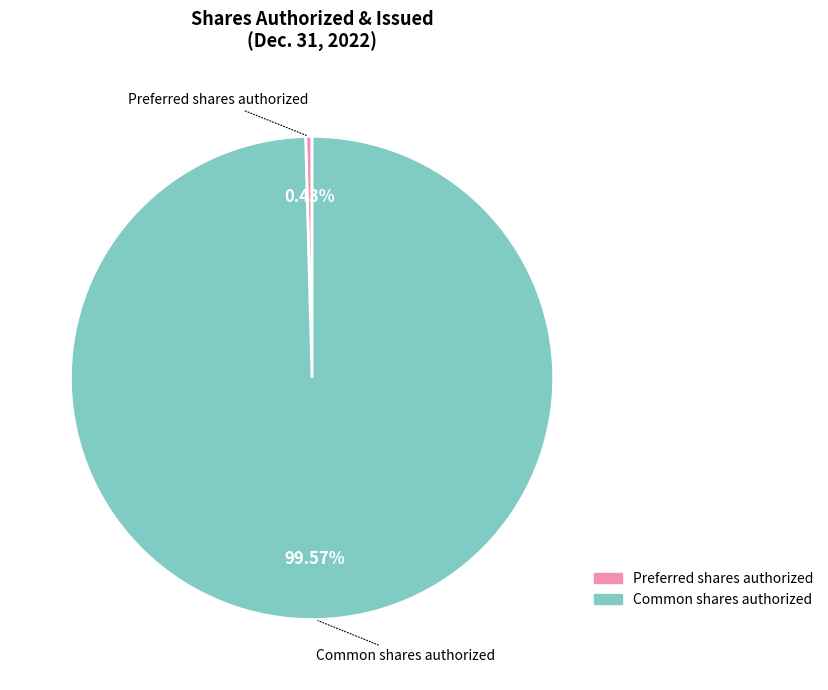

Does any single category account for the majority?

Yes